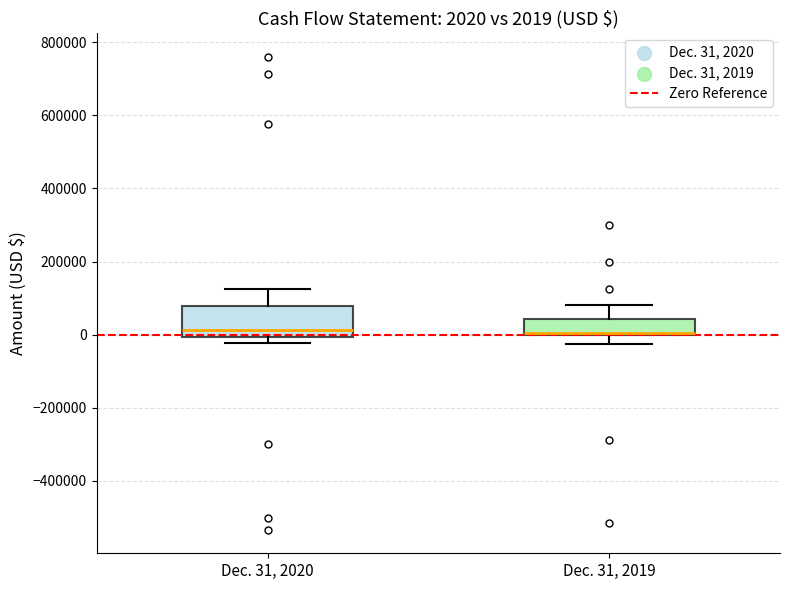

Comparing the boxes themselves (not the whiskers), which one is the tallest?

Dec. 31, 2020